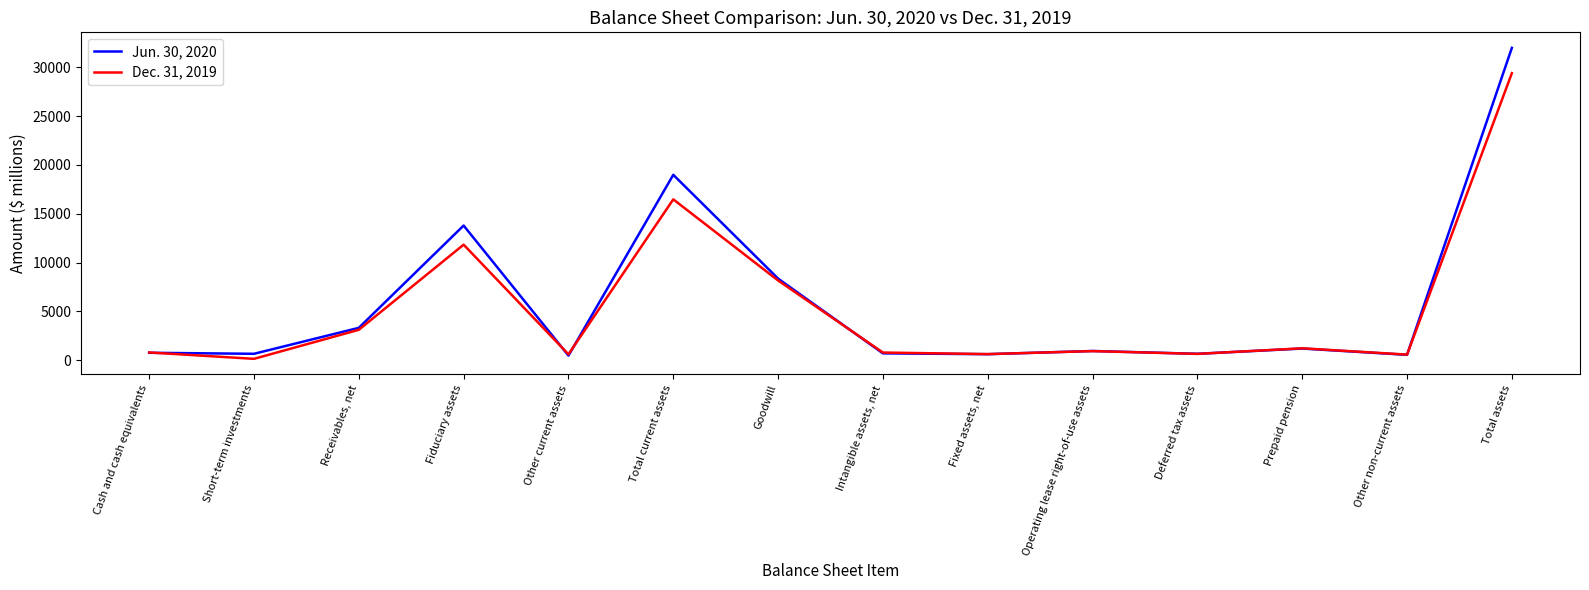

How many categories are shown in the chart?

14